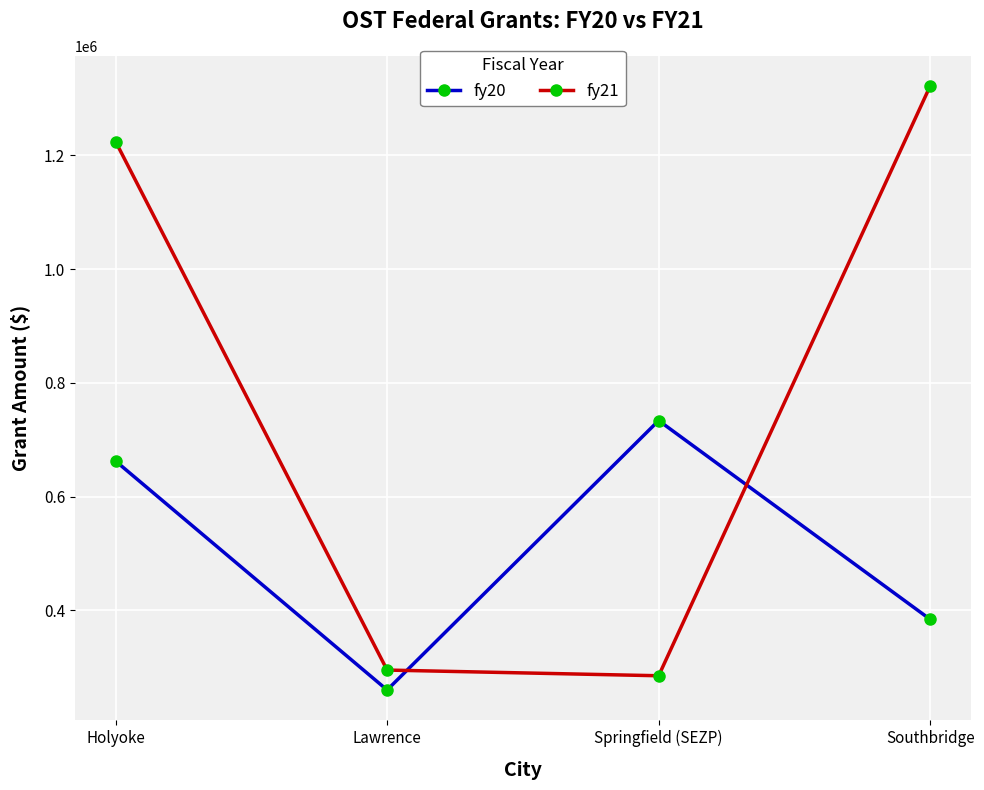

Read the fy20 value at Southbridge, to the nearest 50.

384100